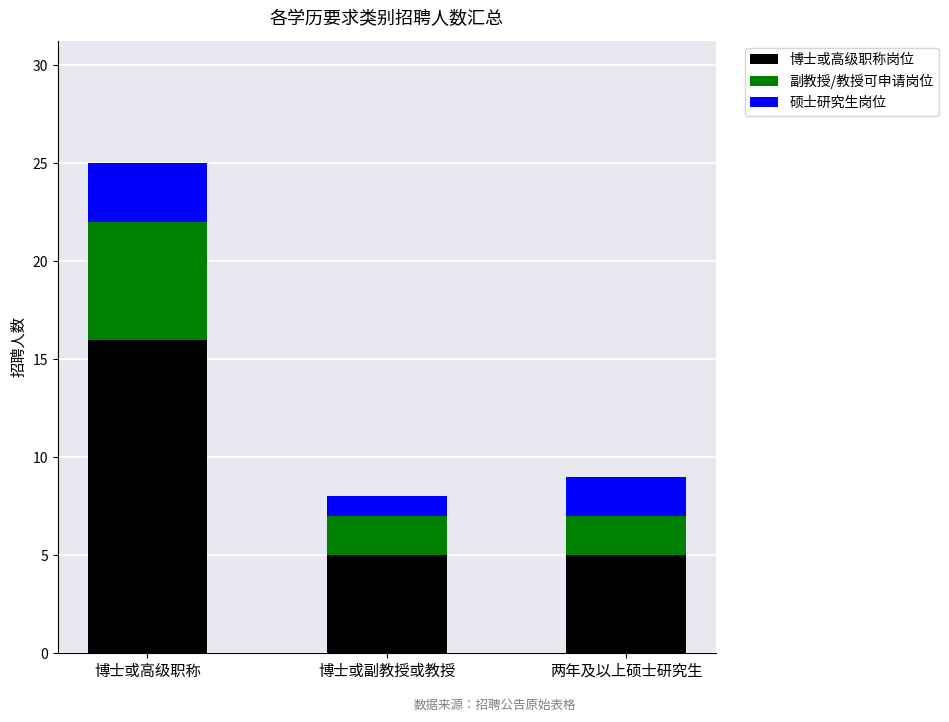

What is the minimum value for 博士或高级职称岗位?

5